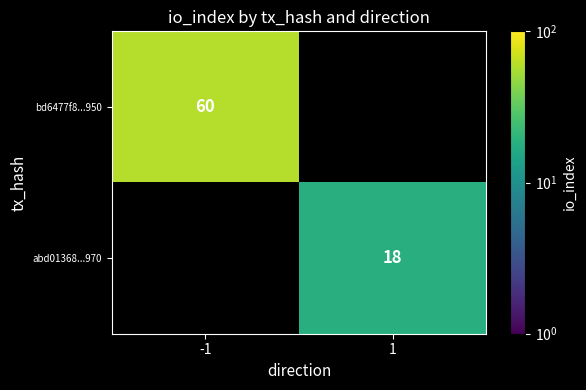

The abd01368...970 series shows 9 at 1. True or false?

False